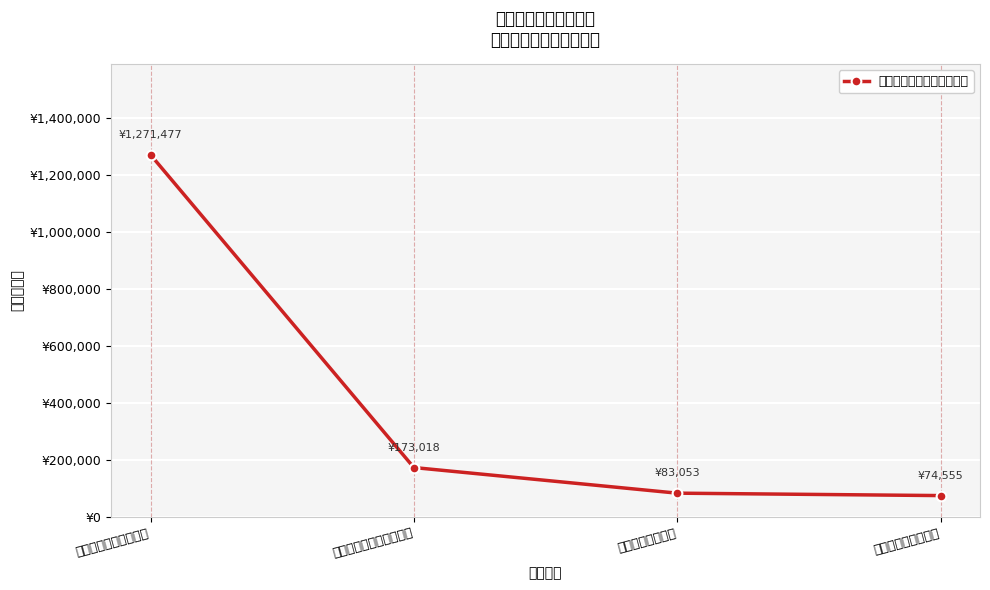

What is the sum of the values at 八、社会保障和就业支出 and 一、一般公共服务支出?

1444495.2